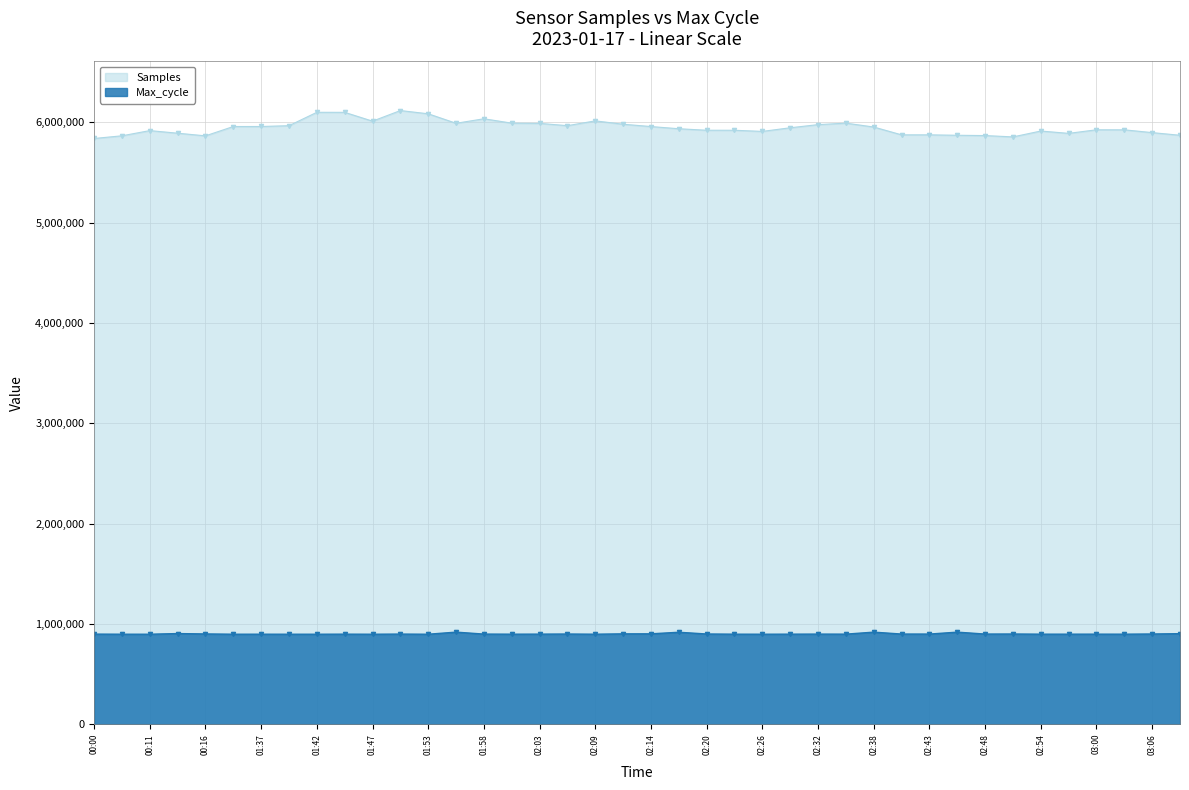

Is the value of Samples at 02:45 greater than the value of Max_cycle at 03:06?

Yes